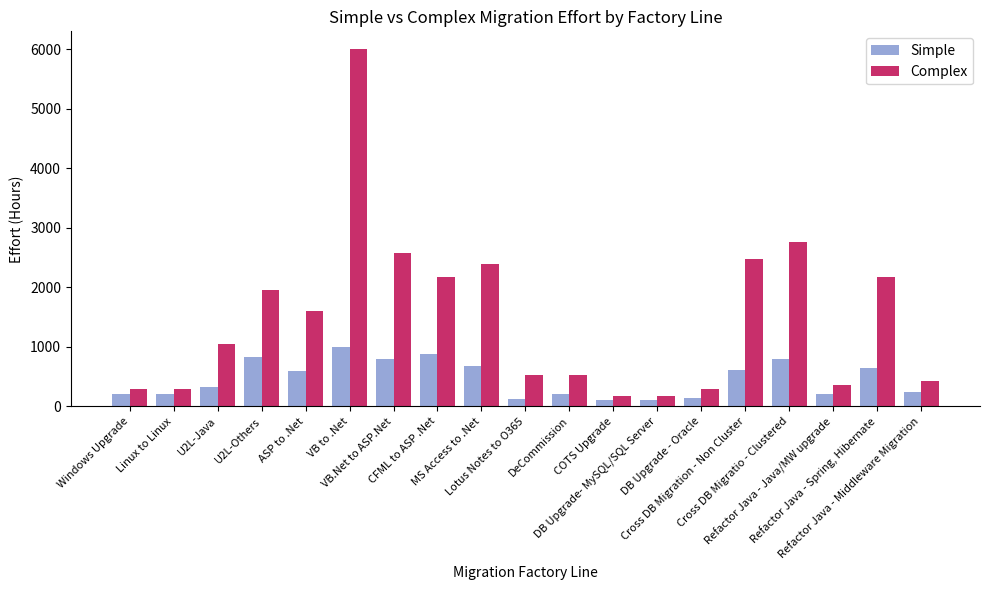

What is the label of the 8th bar from the right?

COTS Upgrade